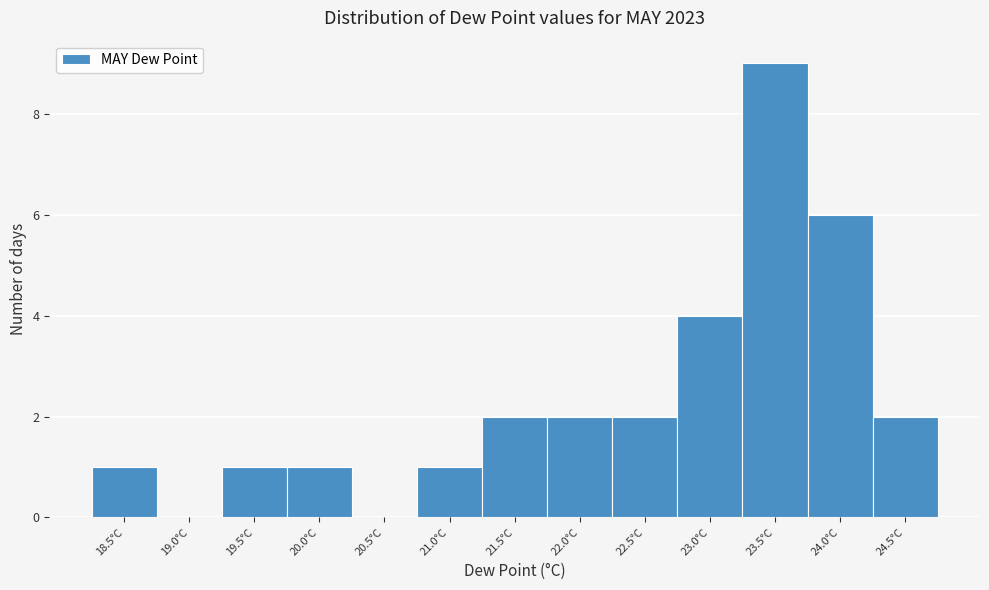

Reading left to right, list all the values displayed in this chart.

18.5°C=1	19.0°C=0	19.5°C=1	20.0°C=1	20.5°C=0	21.0°C=1	21.5°C=2	22.0°C=2	22.5°C=2	23.0°C=4	23.5°C=9	24.0°C=6	24.5°C=2